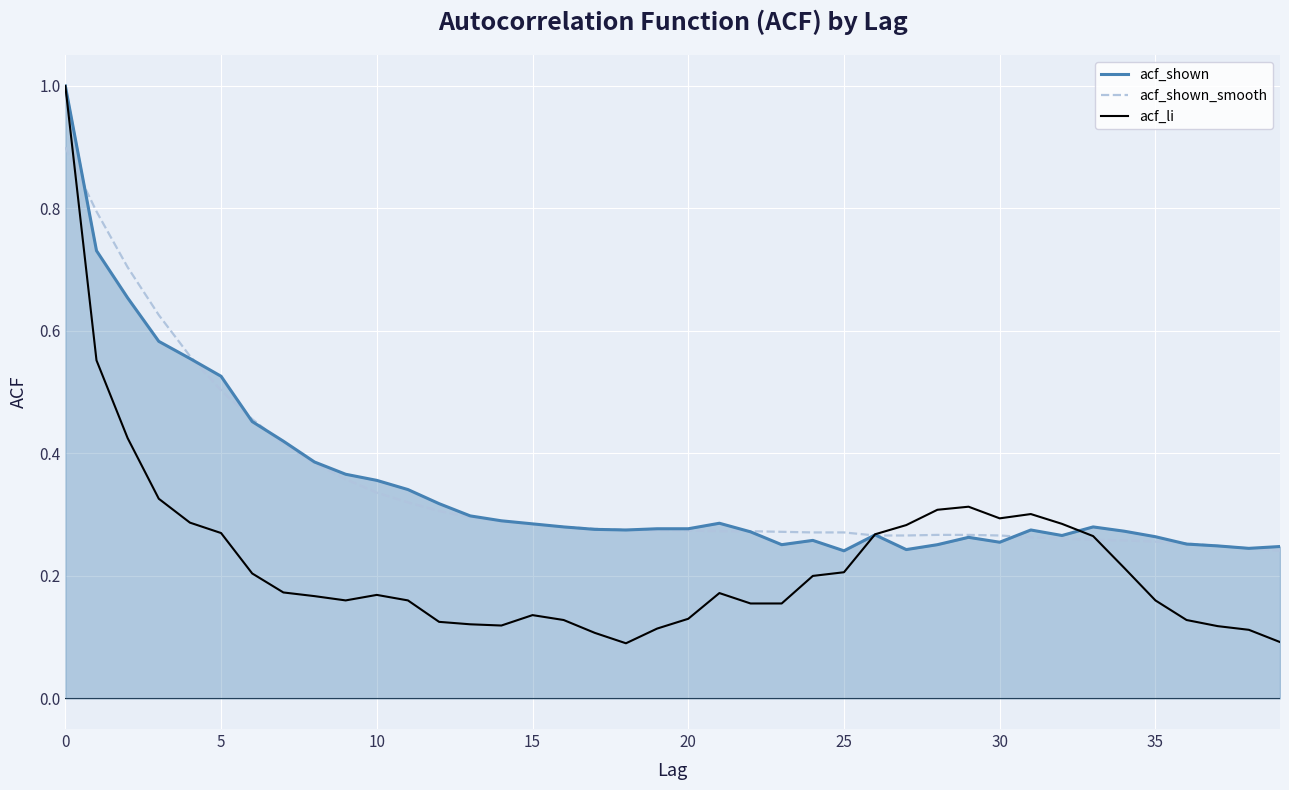

Rank the series by their maximum value, from lowest to highest.

acf_shown_smooth, acf_shown, acf_li